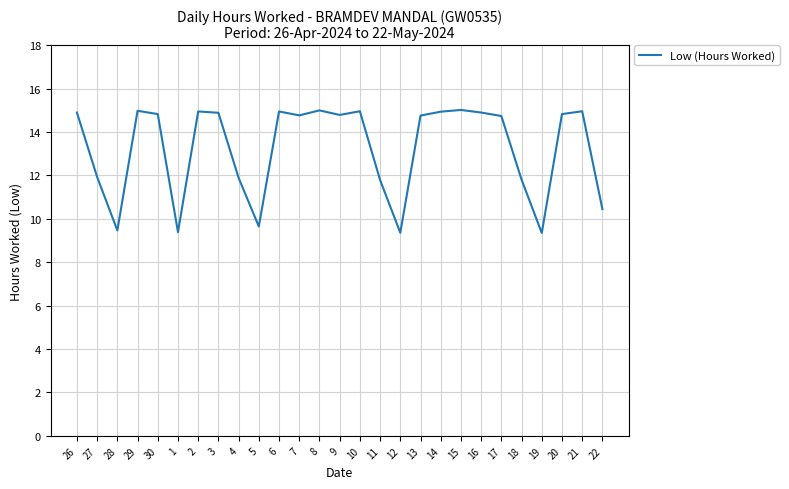

Which has a higher value, 8 or 19?

8